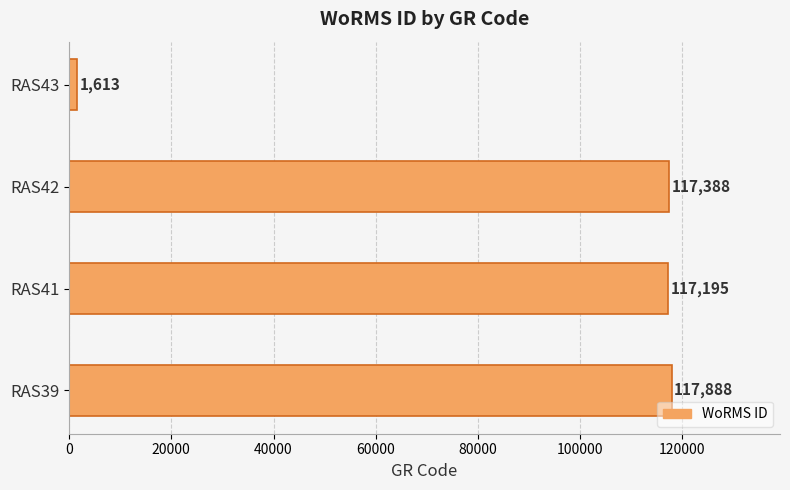

True or false: the data shows 55787 at RAS39.

False